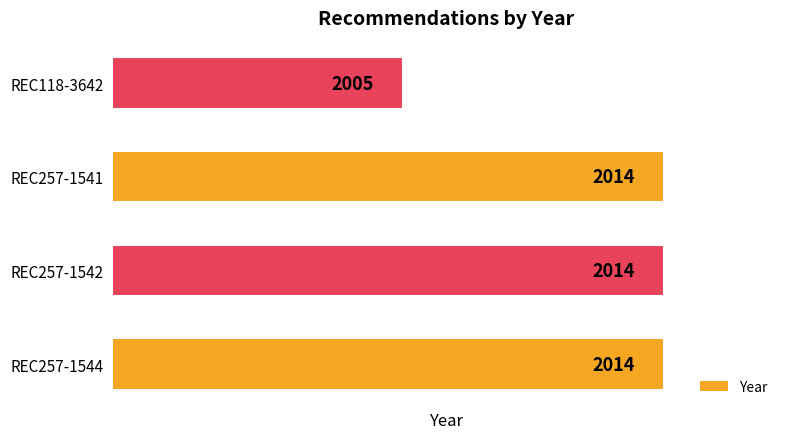

The chart shows a value of 2005 at REC118-3642. True or false?

True